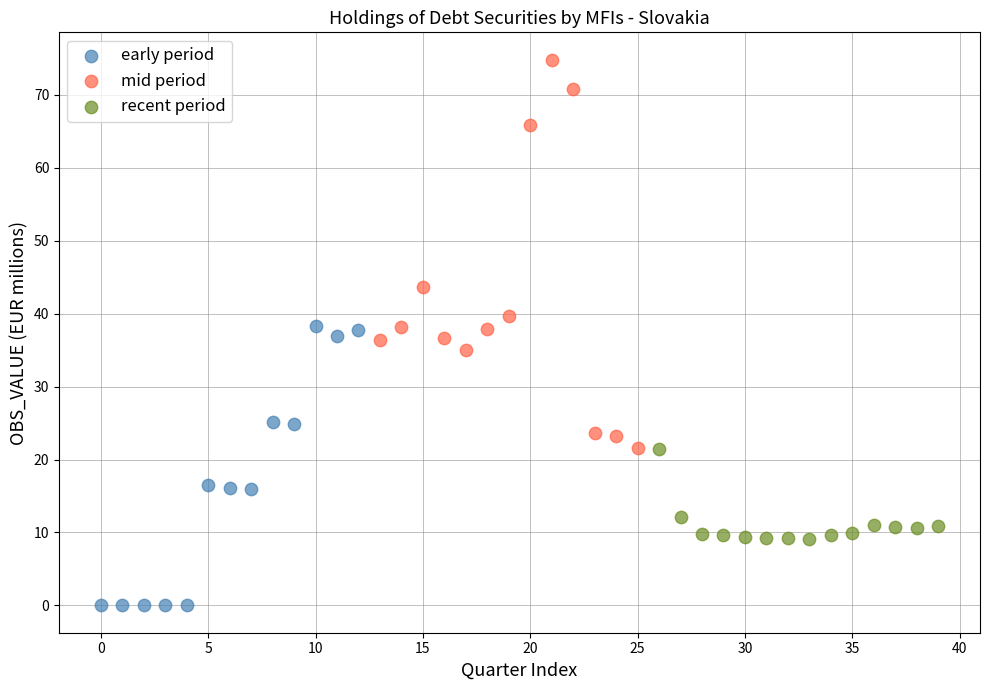

Which series has the largest Y range (max minus min)?

mid period